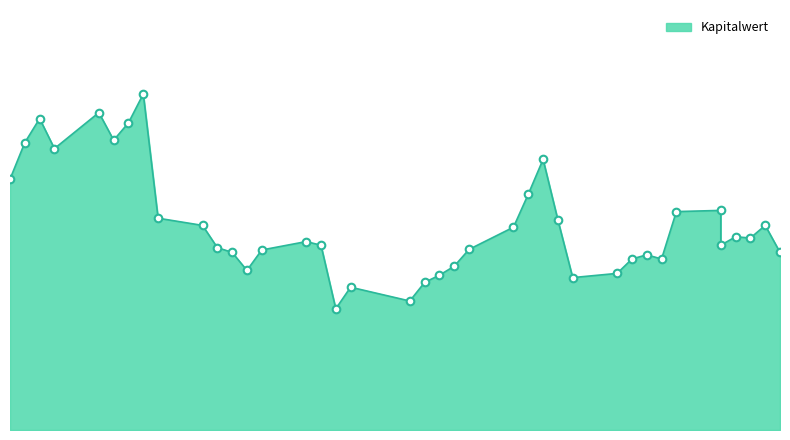

What is the ratio of the value at 2025-08-22 to the value at 2025-08-05?

1.5